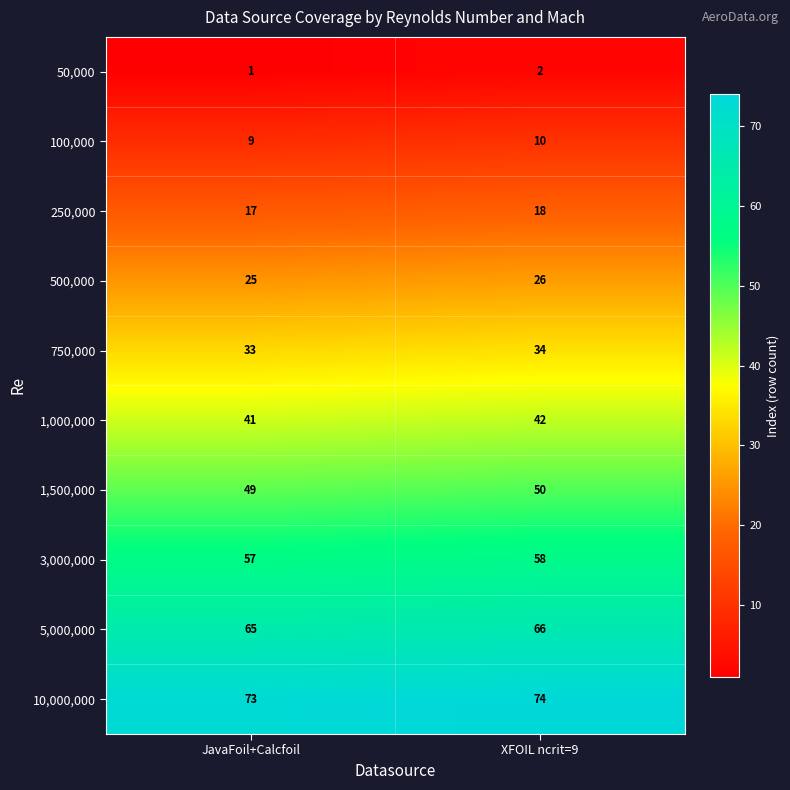

At which label does 5,000,000 reach its peak?

XFOIL ncrit=9